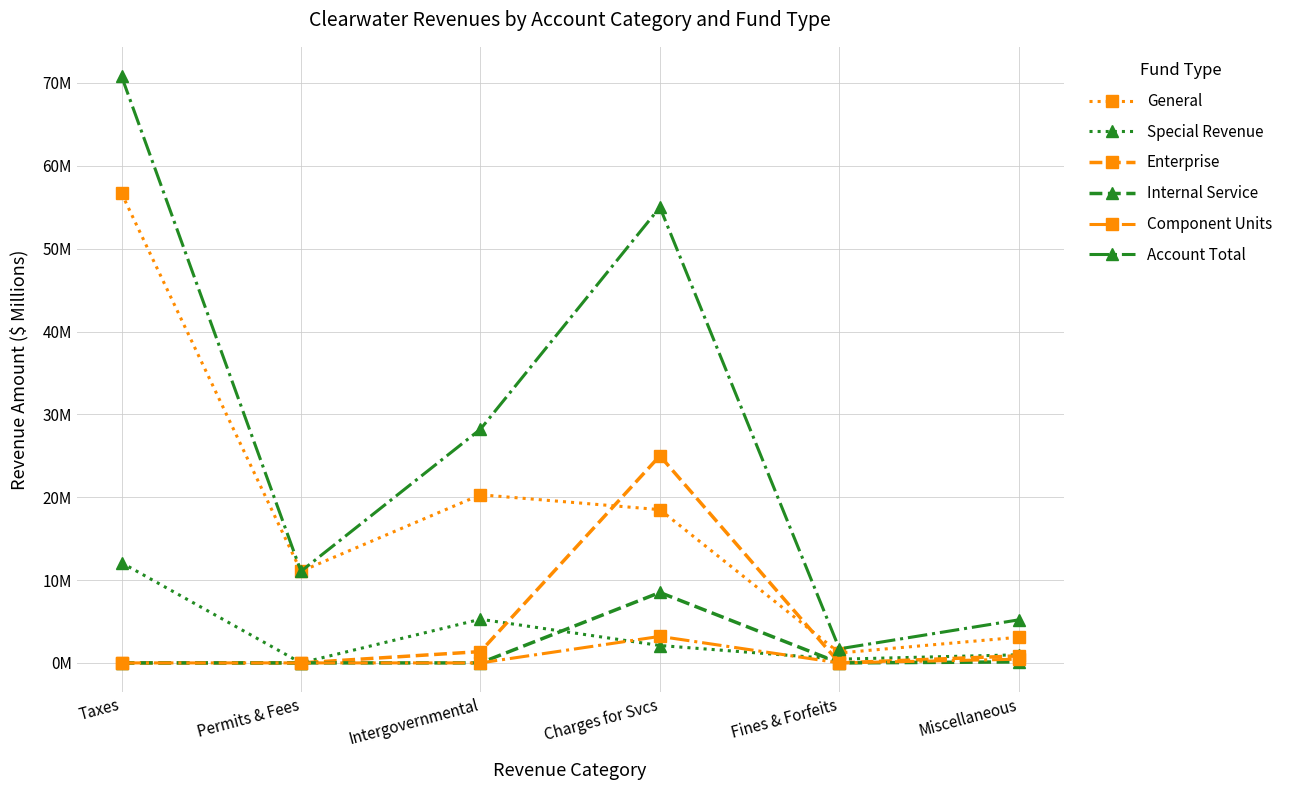

The value of Internal Service at Fines & Forfeits is 0.0. True or false?

True